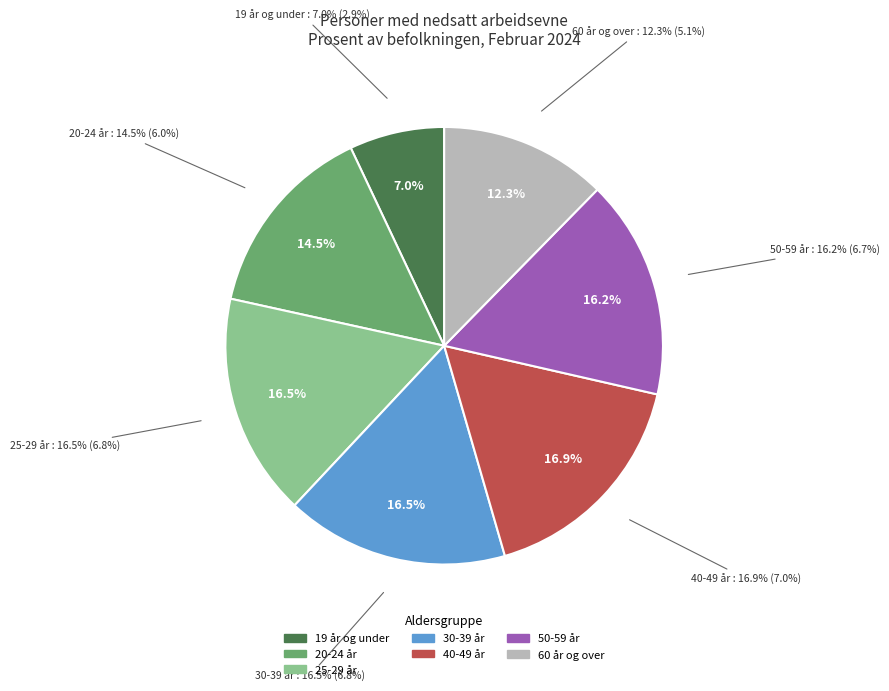

How many segments does this pie chart have?

7